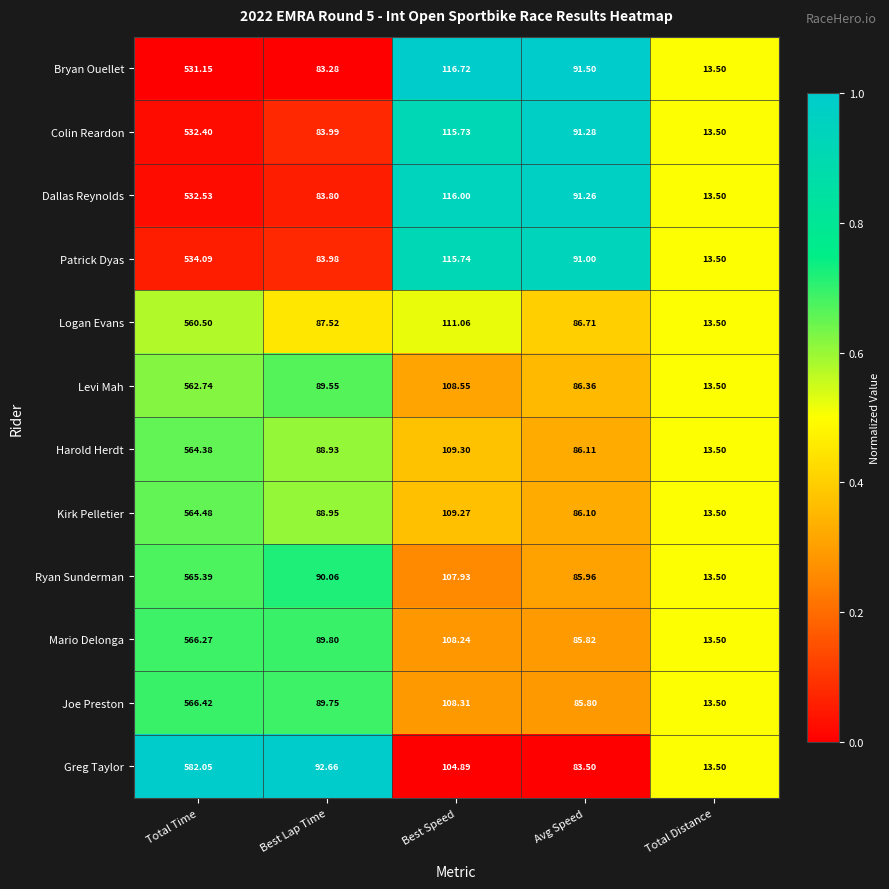

At which category is the sum across all series the highest?

Total Time